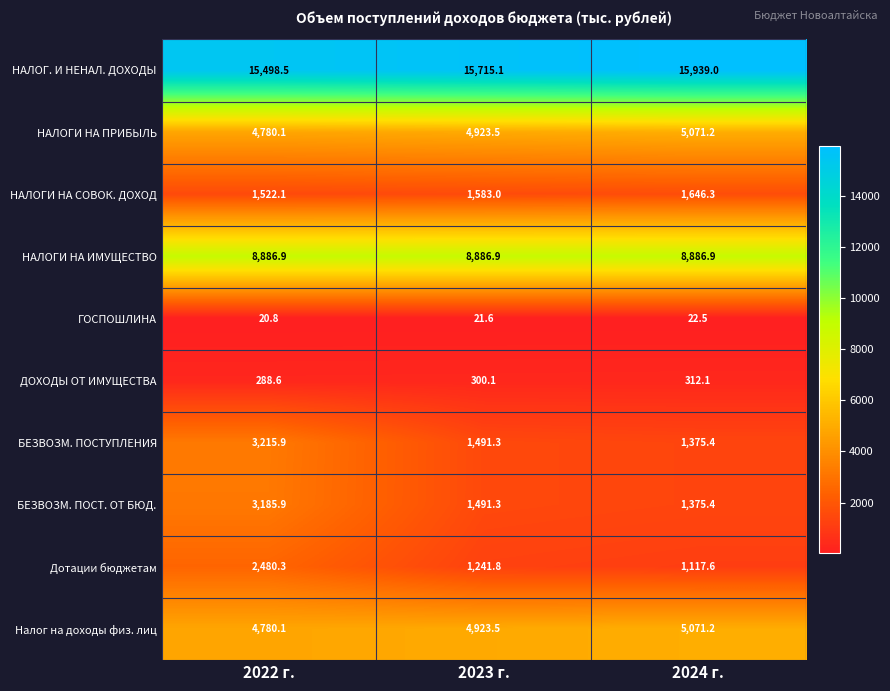

What is the total value across all series at 2024 г.?

40817.6